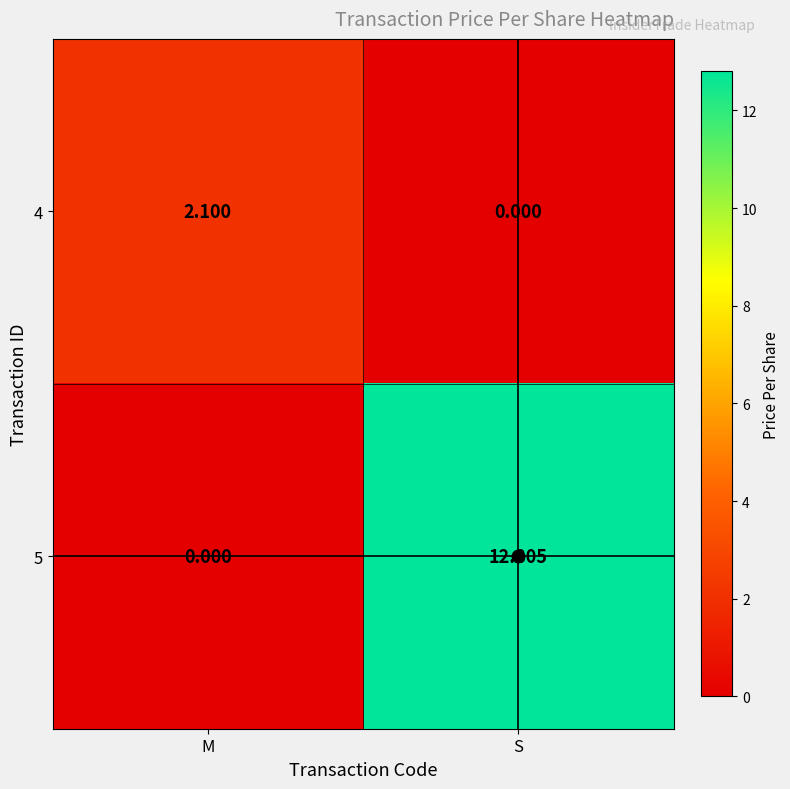

At which category is the sum across all series the highest?

S